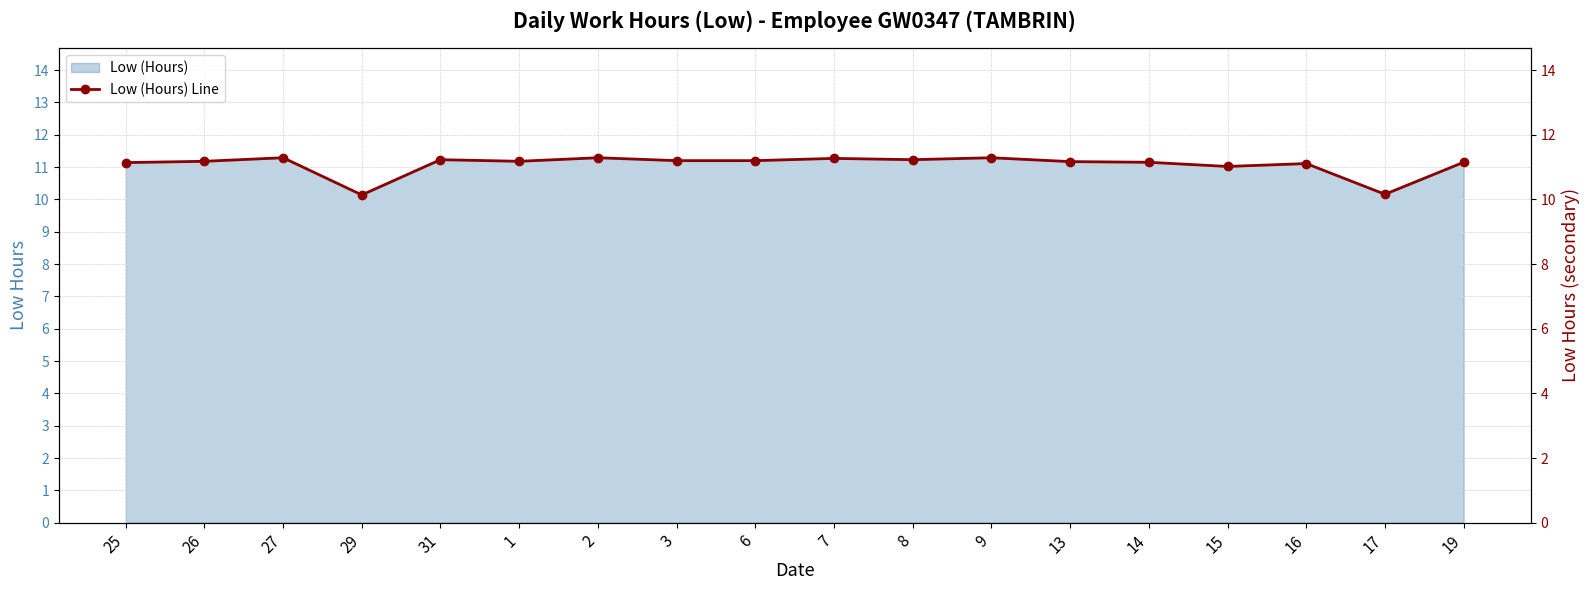

What position from the right is 3?

11